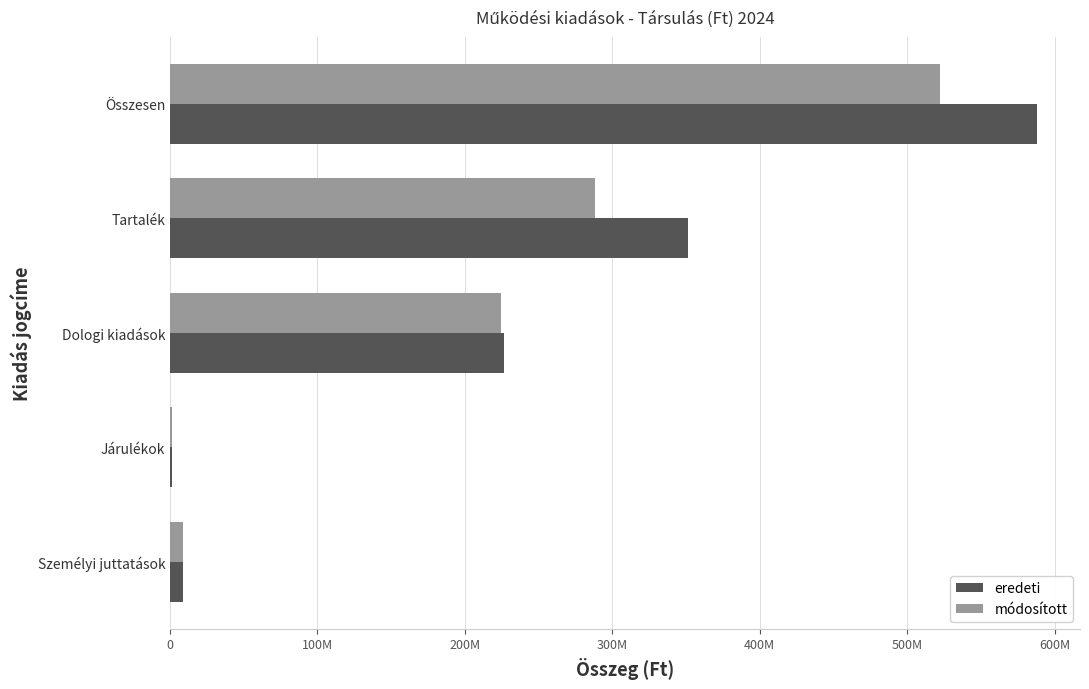

Which series has the largest total across all categories?

eredeti